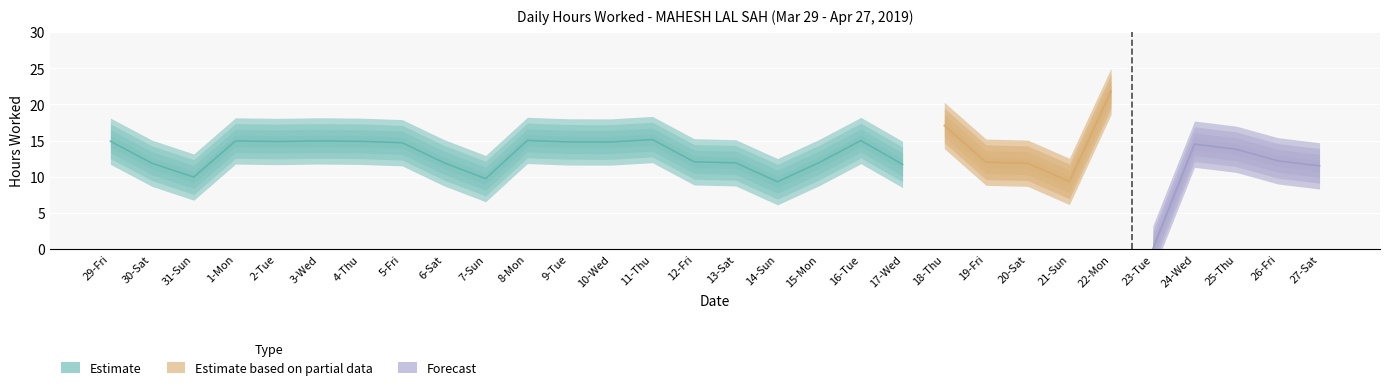

Between 29-Fri and 23-Tue, which is larger?

29-Fri